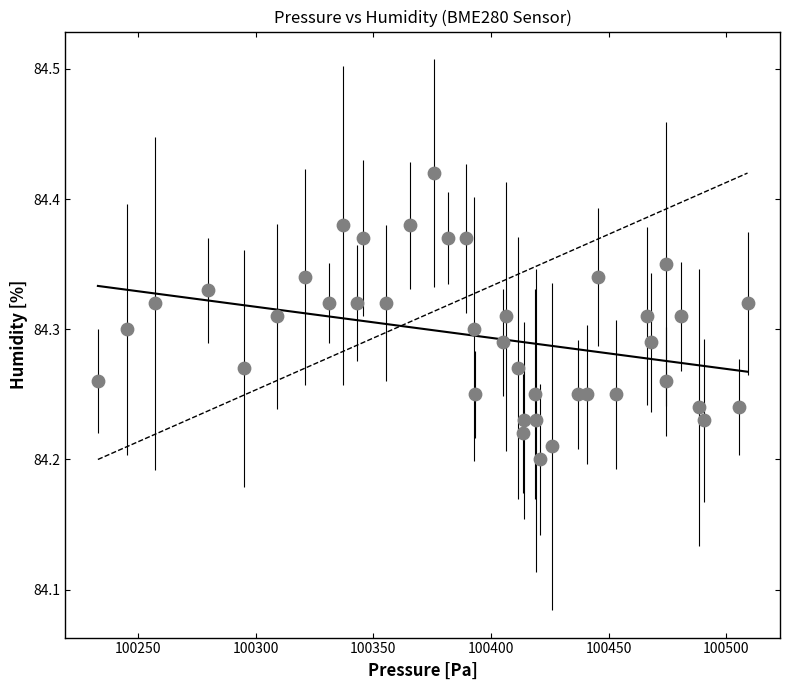

What is the range of X values (max minus min)?

276.0